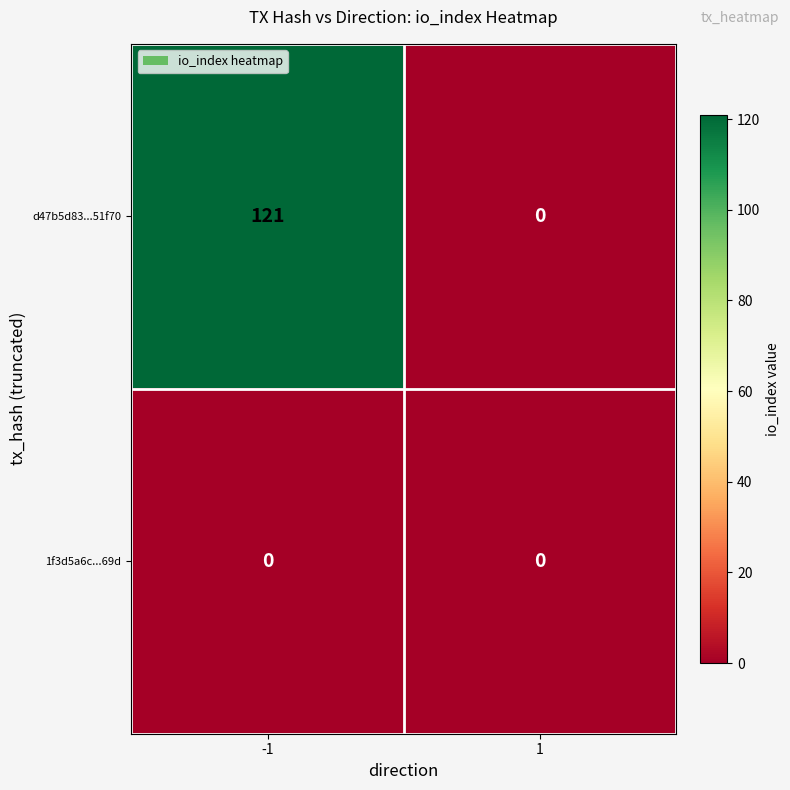

How many distinct data groups are displayed?

2